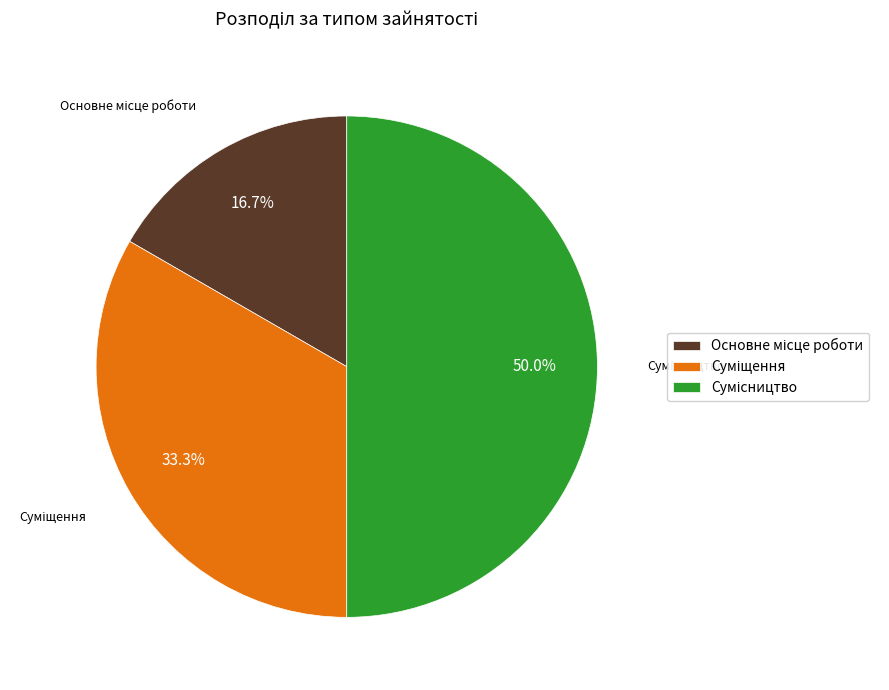

How many slices are in this pie chart?

3